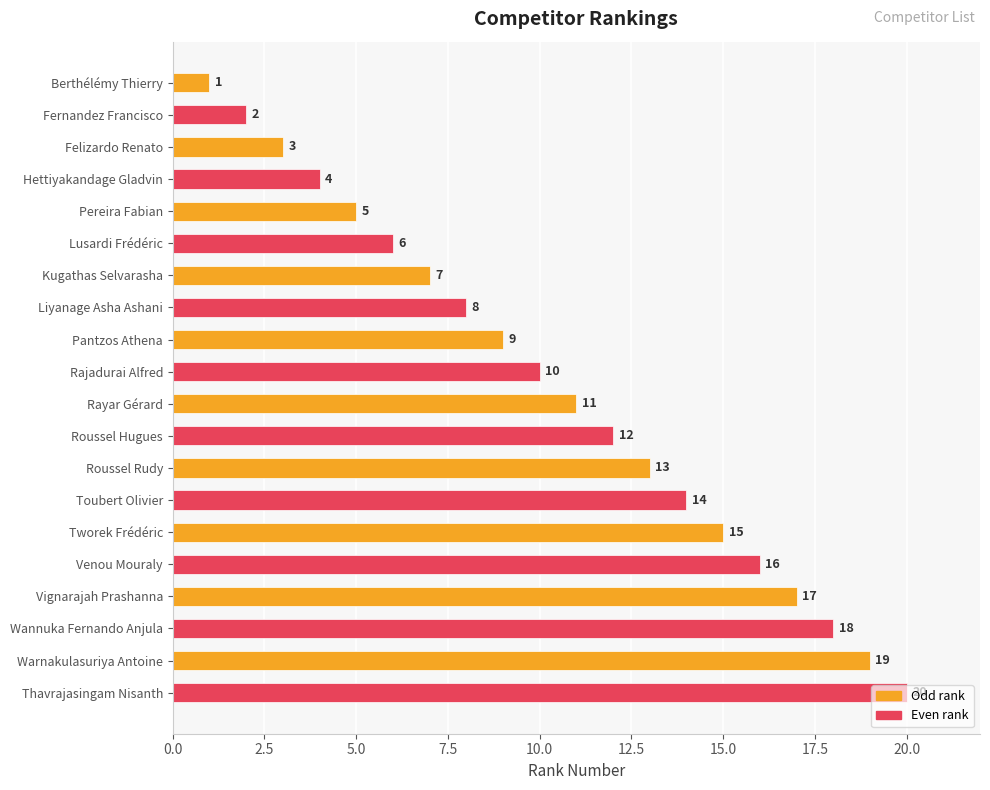

What is the value of the 18th bar from the top?

18